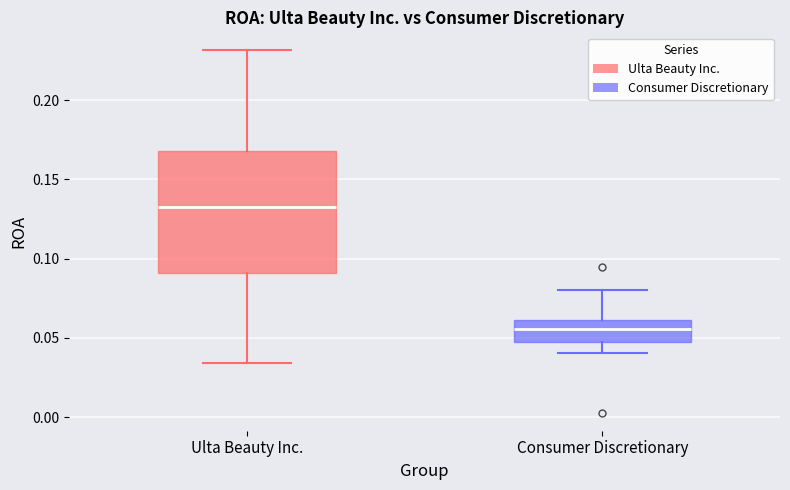

Where is the lower edge of the box for Ulta Beauty Inc. on the y-axis? The values are not printed on the chart, so give them approximately, as read against the axis.

0.090